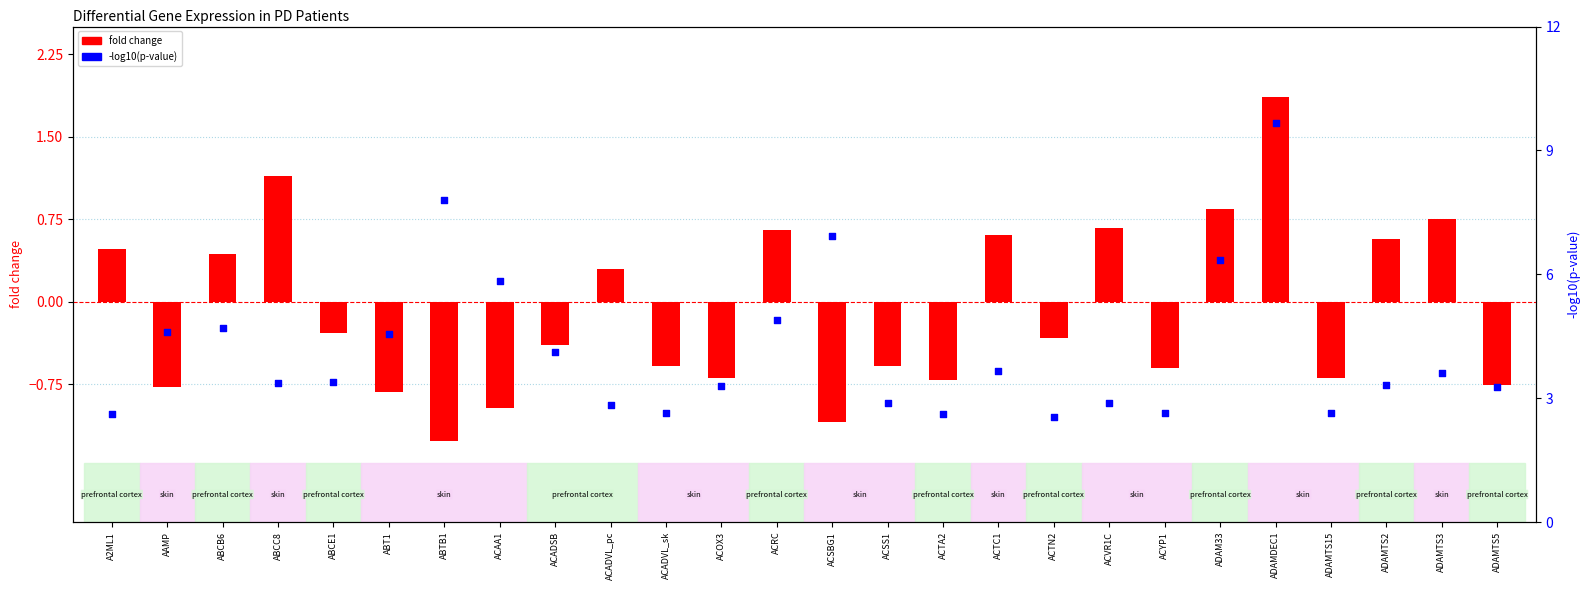

Which series contains the lowest Y value?

fold change